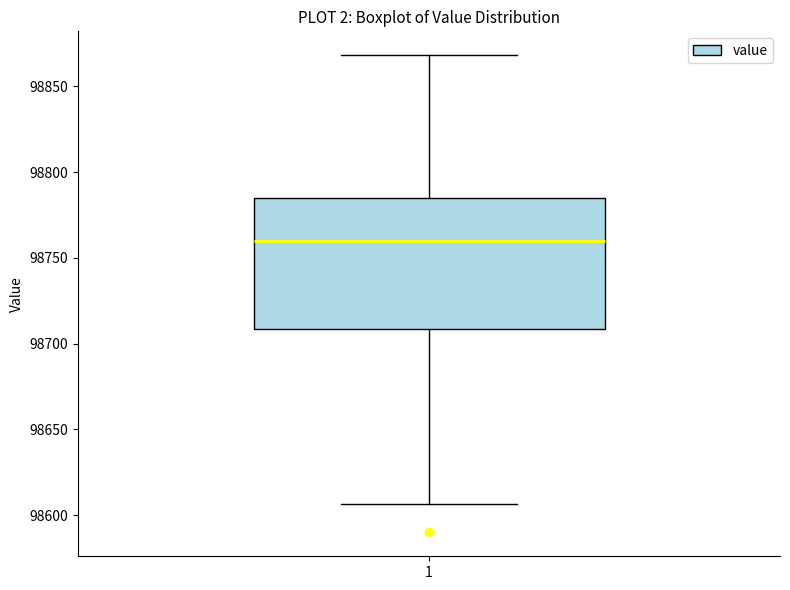

Transcribe this box plot: give where the median line is, the range the box spans, and where the two whiskers end, as read against the y-axis. The values are not printed on the chart, so give them approximately, as read against the axis.

median 98760, box 98710 to 98785, whiskers 98605 to 98870